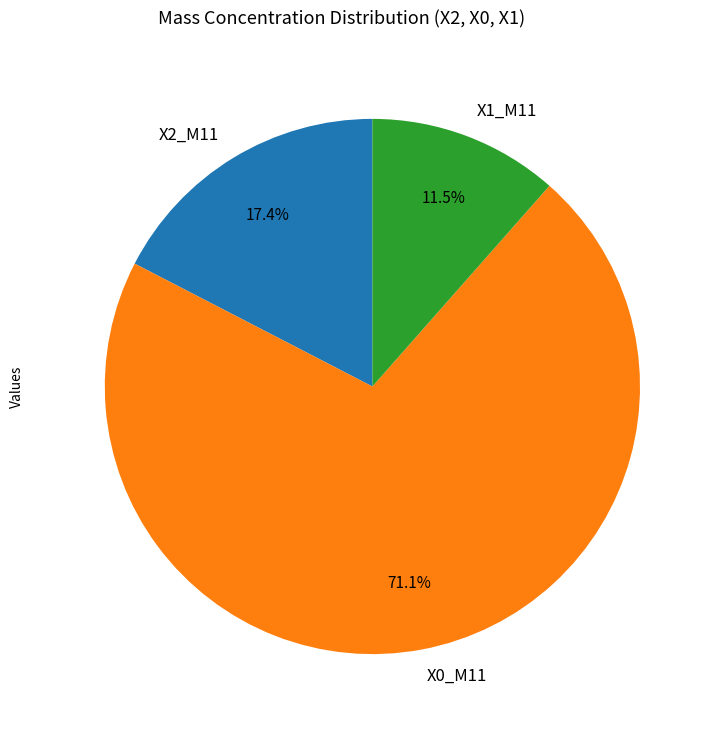

How many slices are in this pie chart?

3